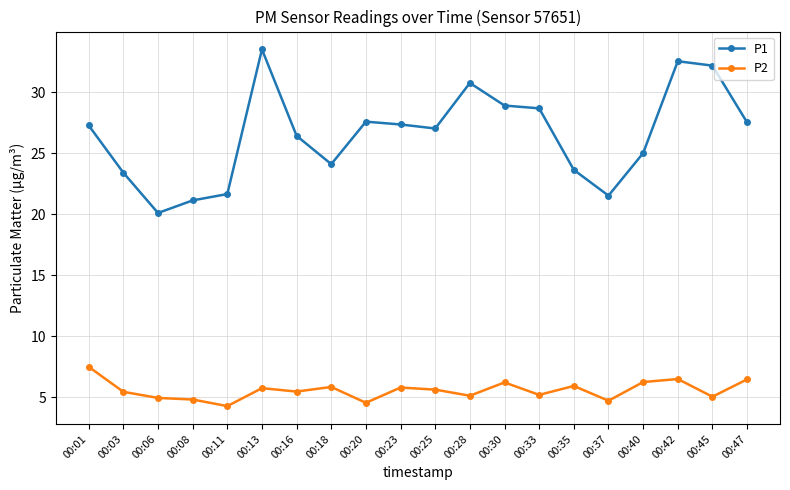

What is the value of the P1 point at the 18th from the left?

32.5